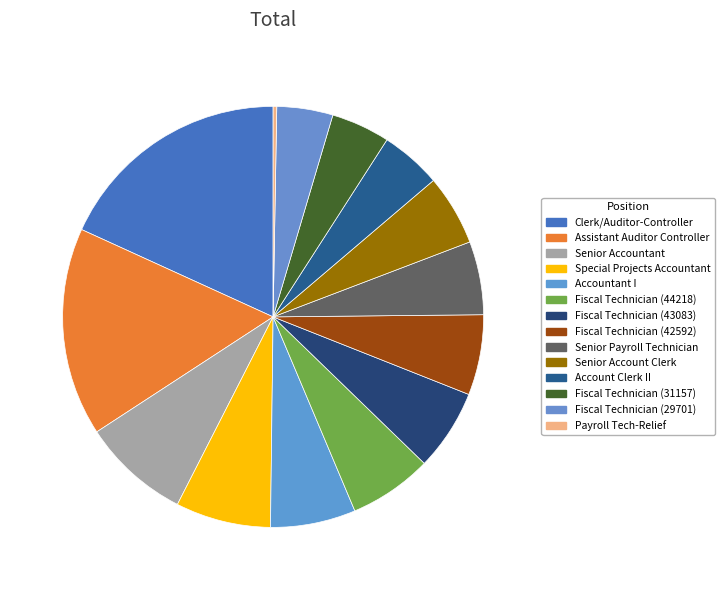

What is the ratio of the value at Senior Accountant to the value at Payroll Tech-Relief?

29.8